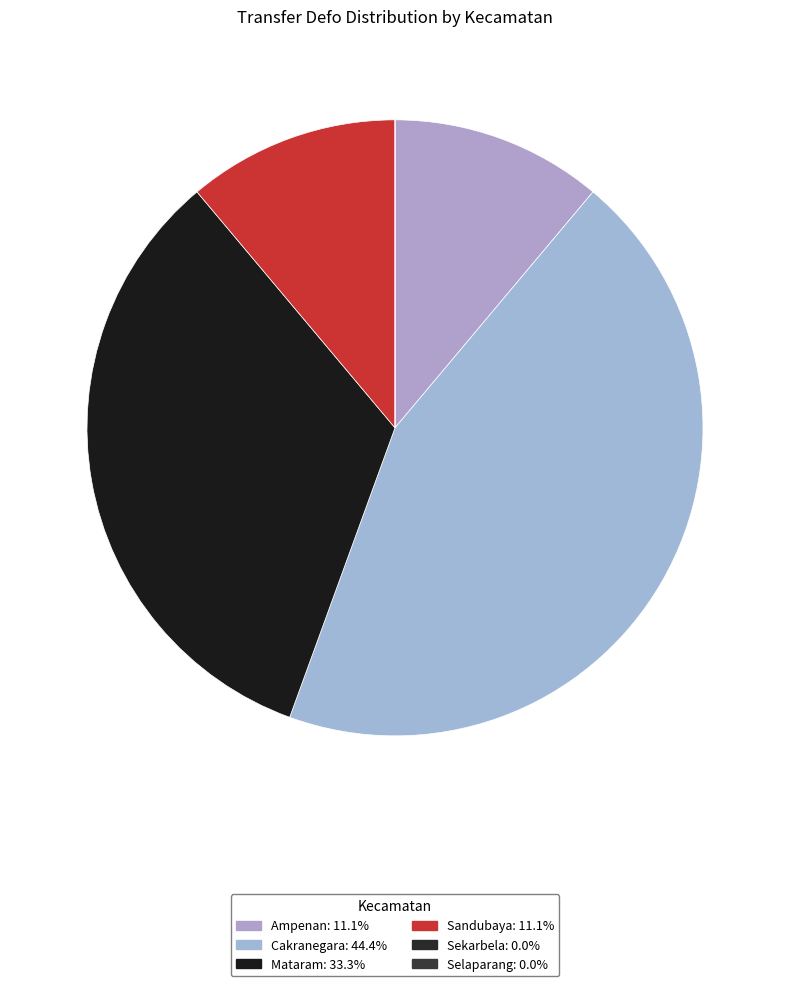

Is the sum of Sekarbela and Selaparang greater than half?

No